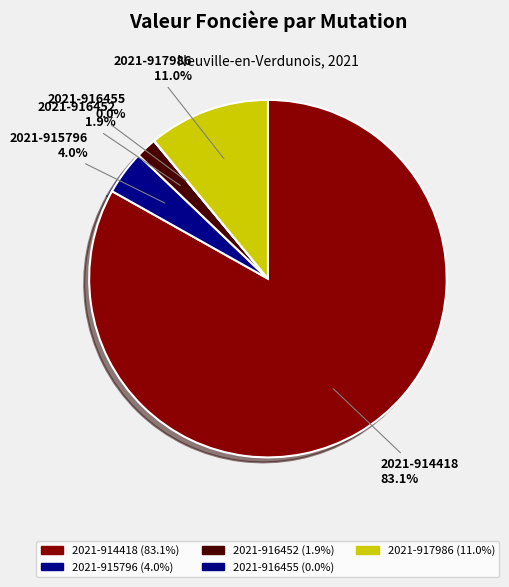

Which has a higher value, 2021-916452 or 2021-917986?

2021-917986